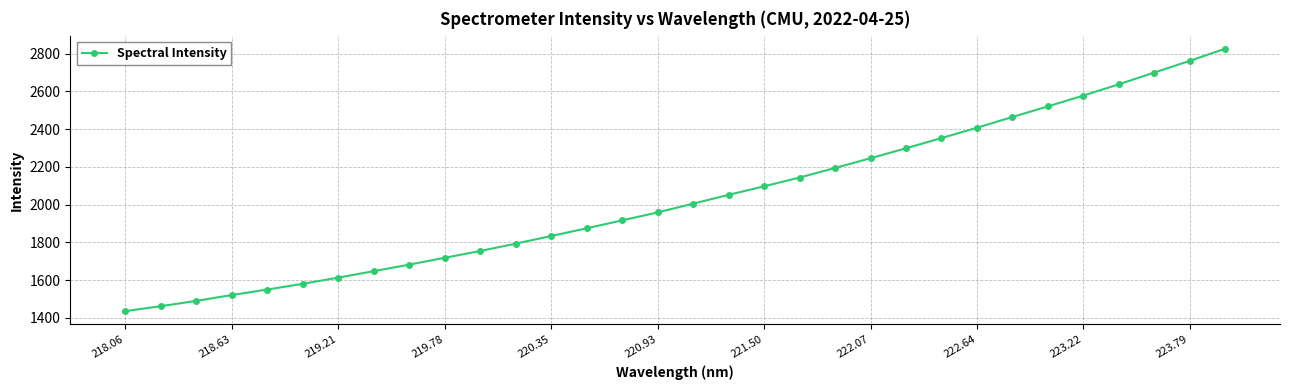

What is the minimum value shown in the chart?

1435.6